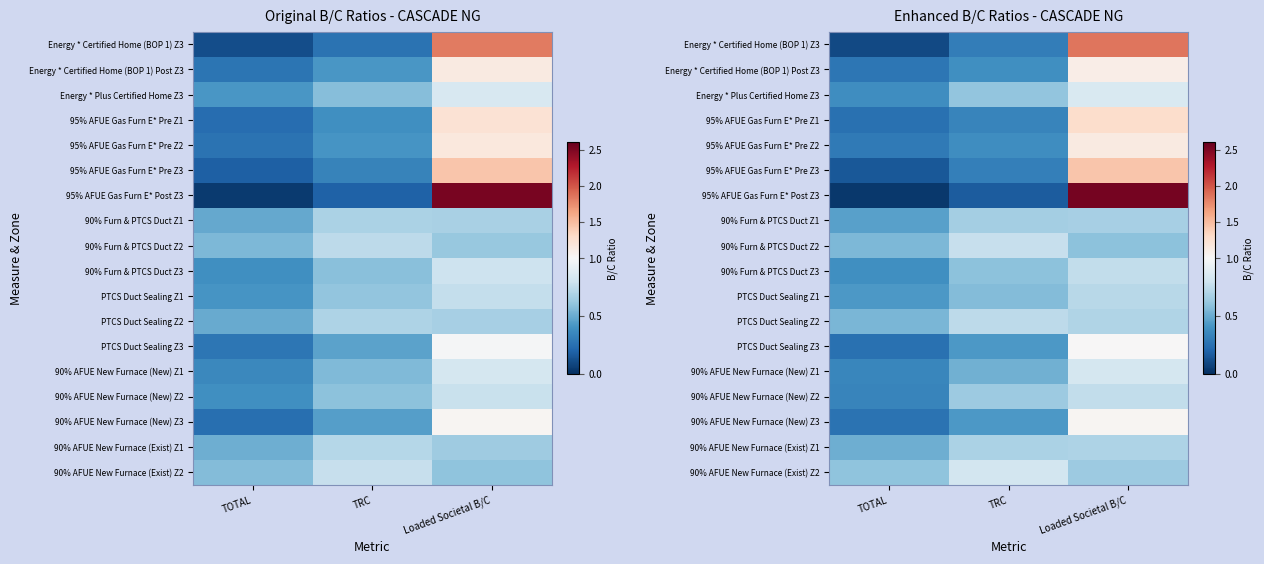

What is the sum of the 90% AFUE New Furnace (New) Z1 values at TRC and Loaded Societal B/C?

1.3